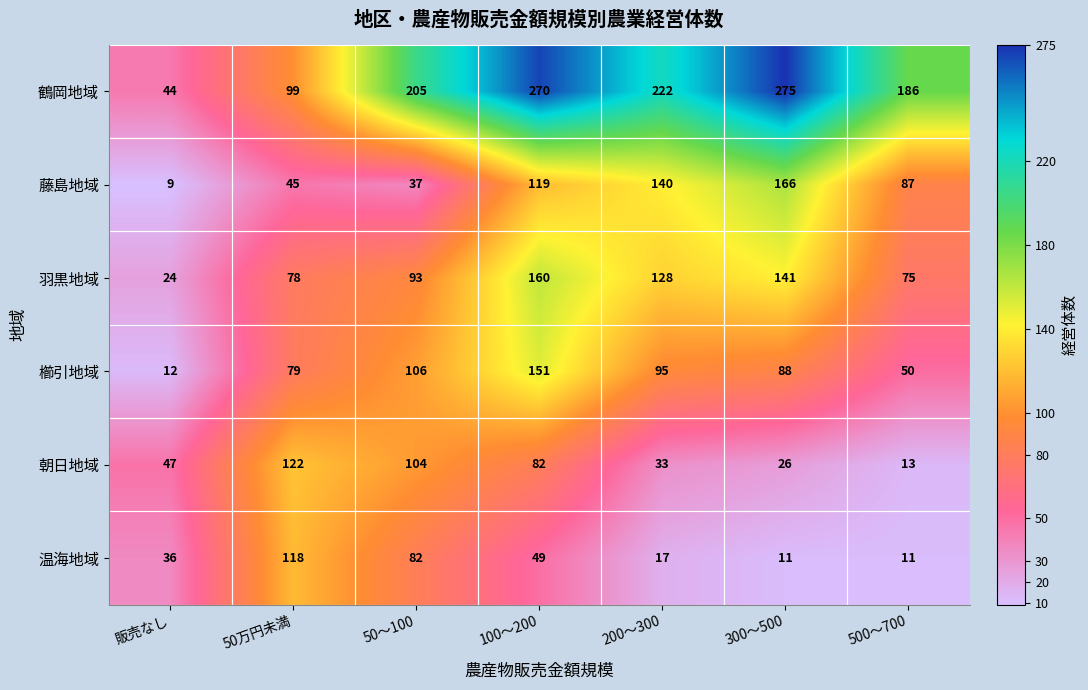

Rank the series at 200〜300 from highest to lowest value.

鶴岡地域, 藤島地域, 羽黒地域, 櫛引地域, 朝日地域, 温海地域